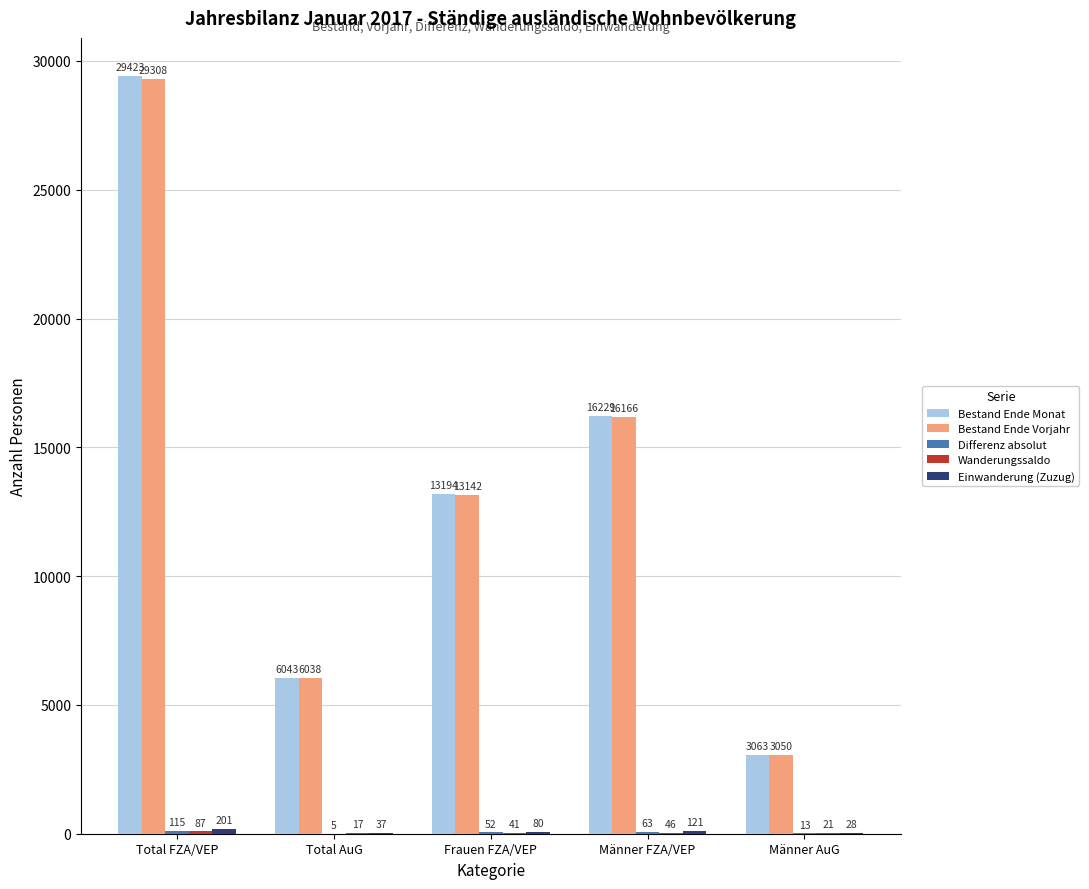

At which label is Bestand Ende Monat closest to 16243?

Männer FZA/VEP